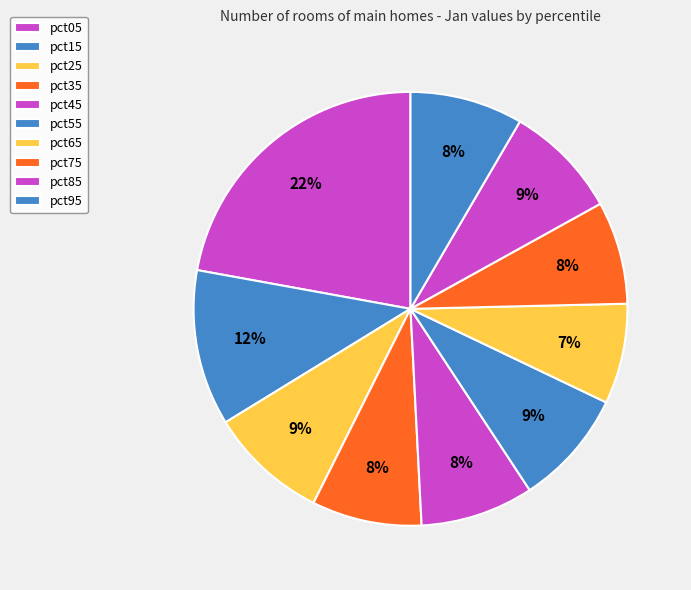

Is there any slice that represents more than half of the pie?

No